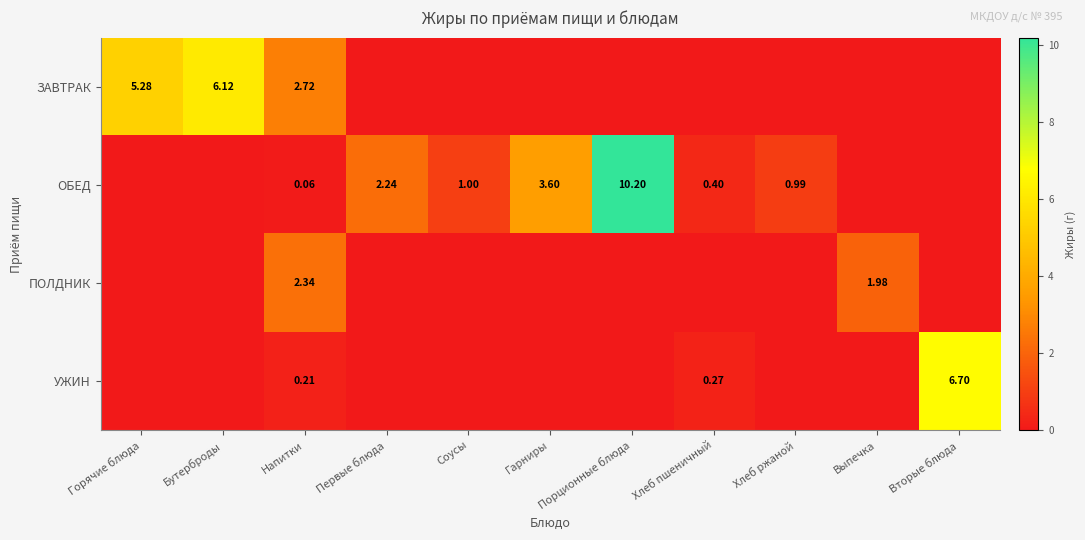

How many values in ЗАВТРАК are above zero?

3